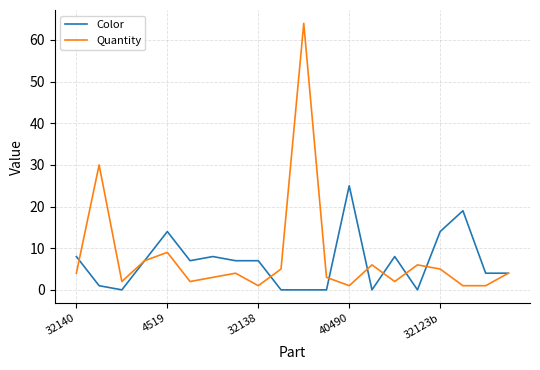

Which series has the largest range (max minus min)?

Quantity